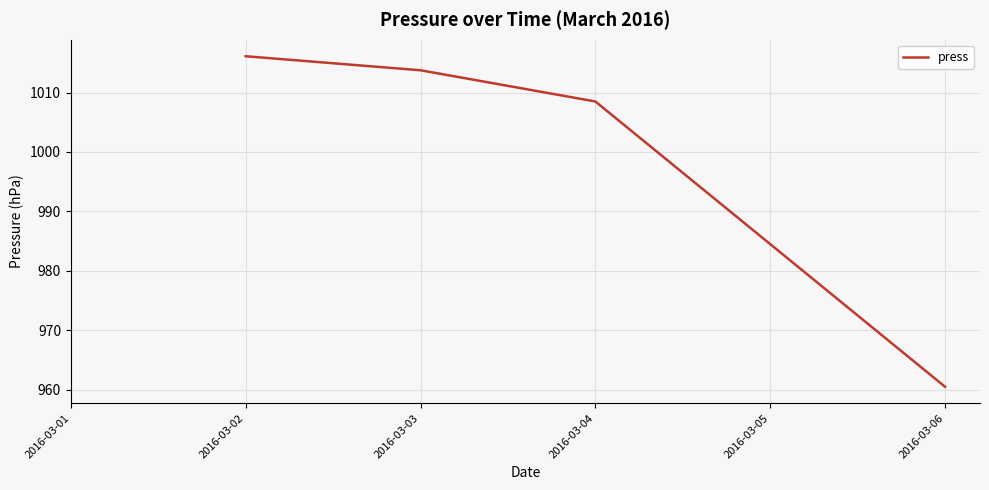

How many lines are shown in the chart?

1